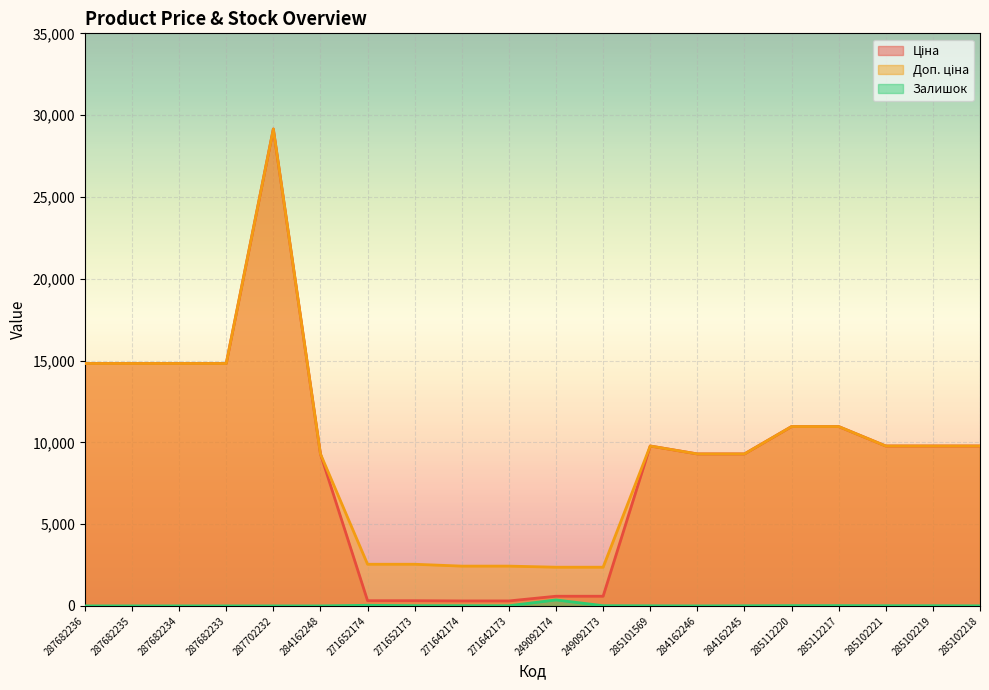

Which series has the widest spread of values?

Ціна